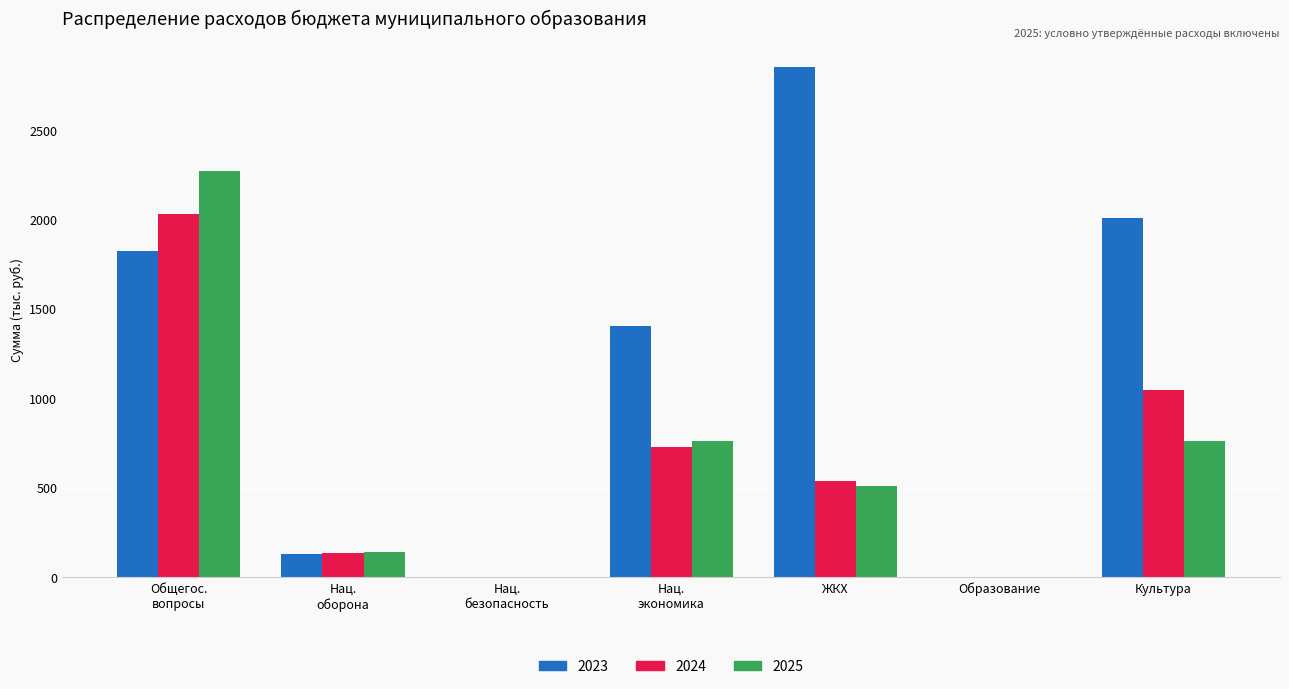

Where does the 2023 series first go above 1402?

Общегос.
вопросы